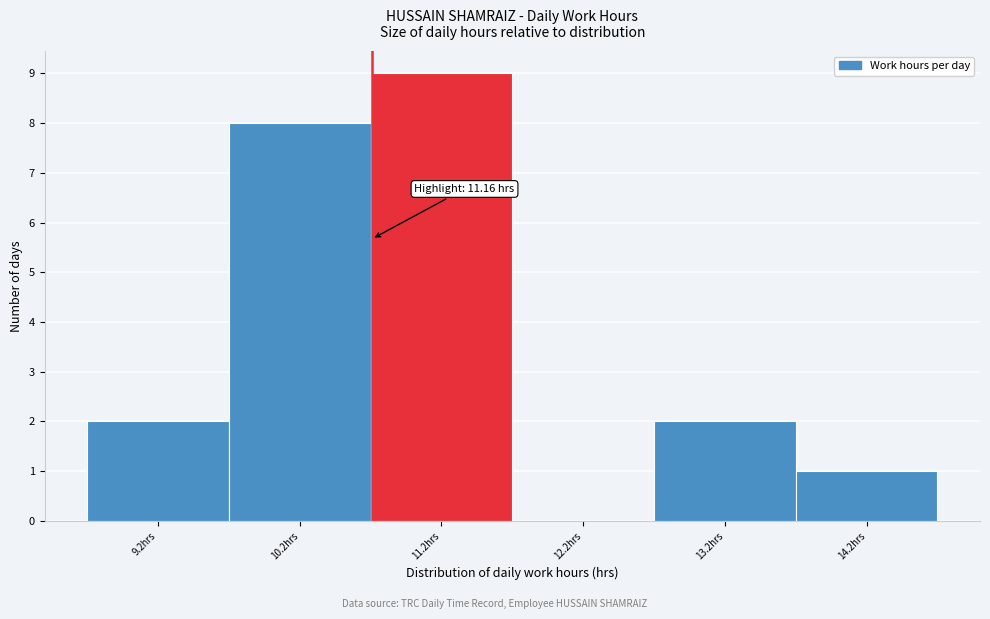

Reading right to left, list all the values displayed in this chart.

14.2hrs=1	13.2hrs=2	12.2hrs=0	11.2hrs=9	10.2hrs=8	9.2hrs=2